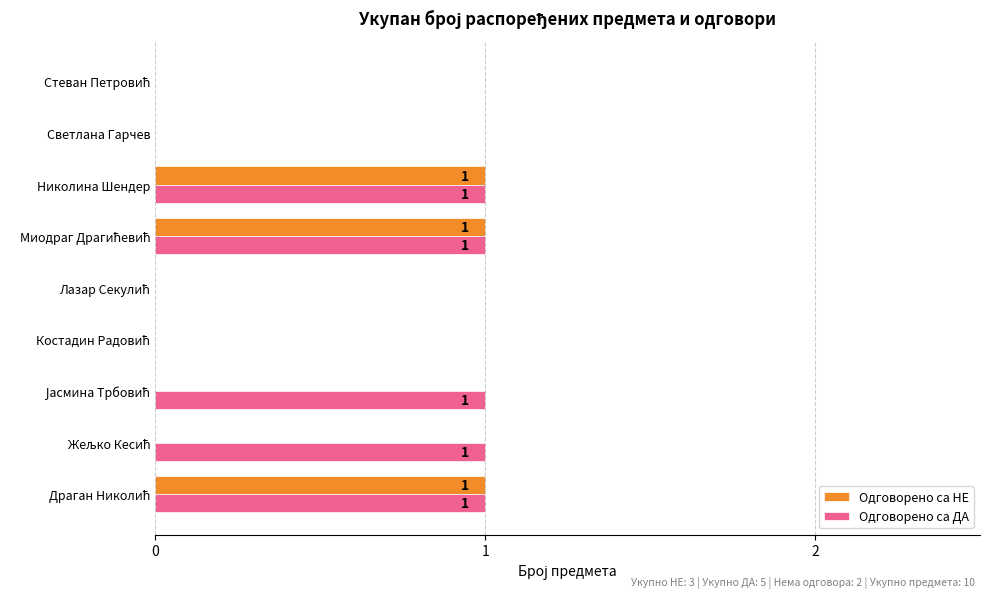

What are all the series names shown in the legend?

Одговорено са НЕ, Одговорено са ДА